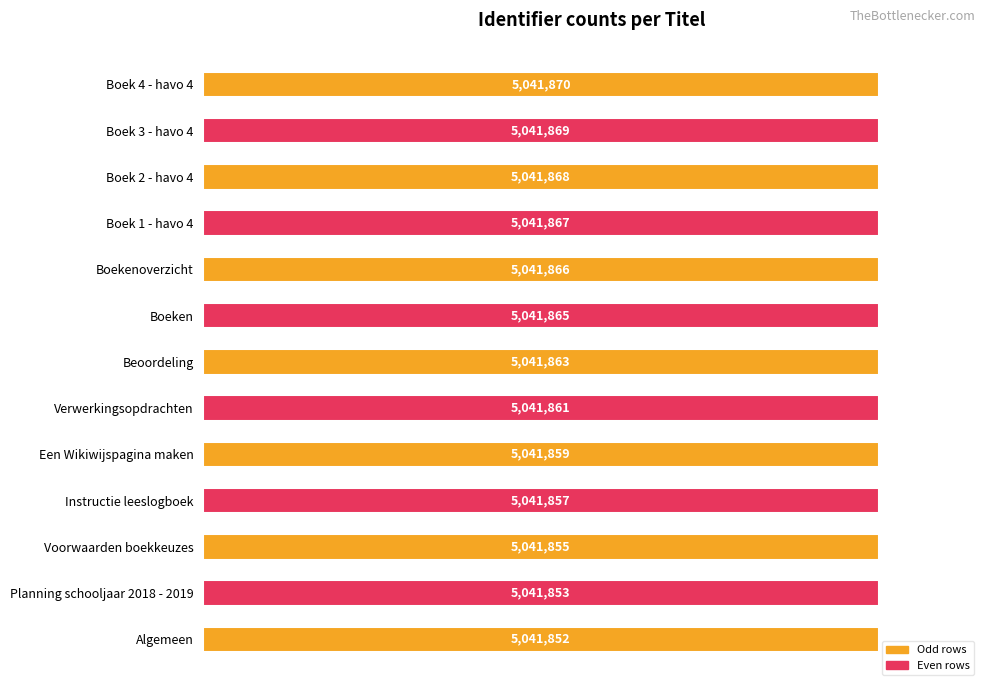

Are the bars horizontal?

Yes